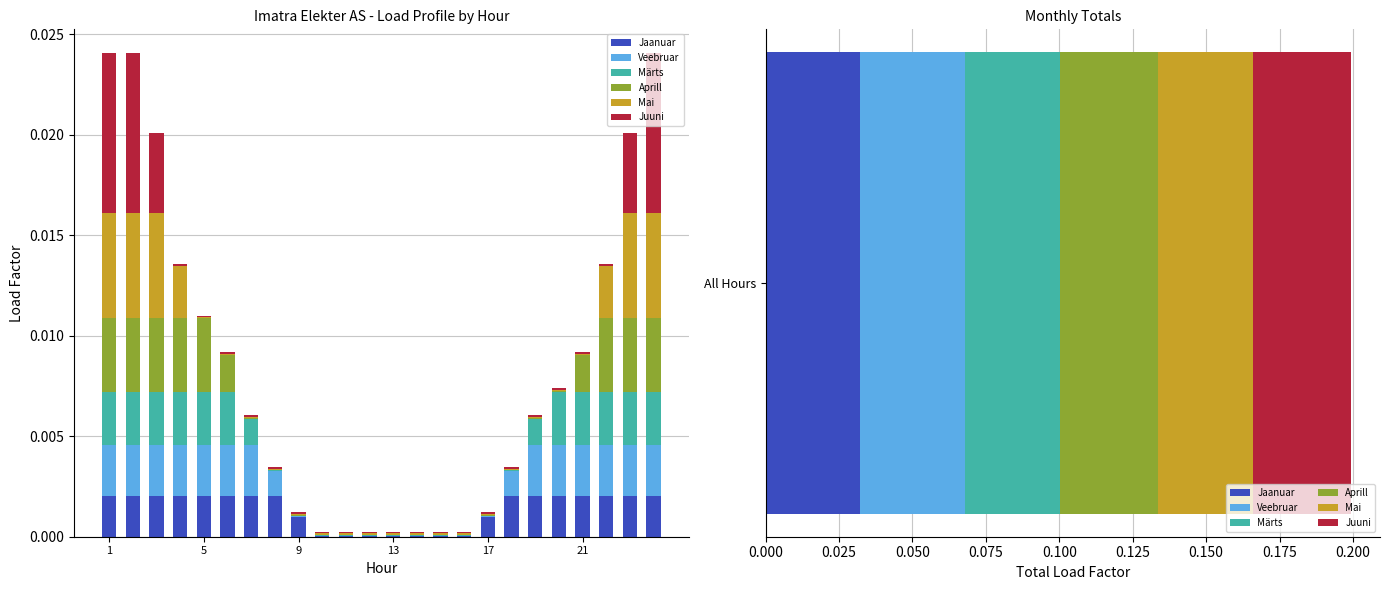

Which series changed the most between 8 and 10?

Jaanuar